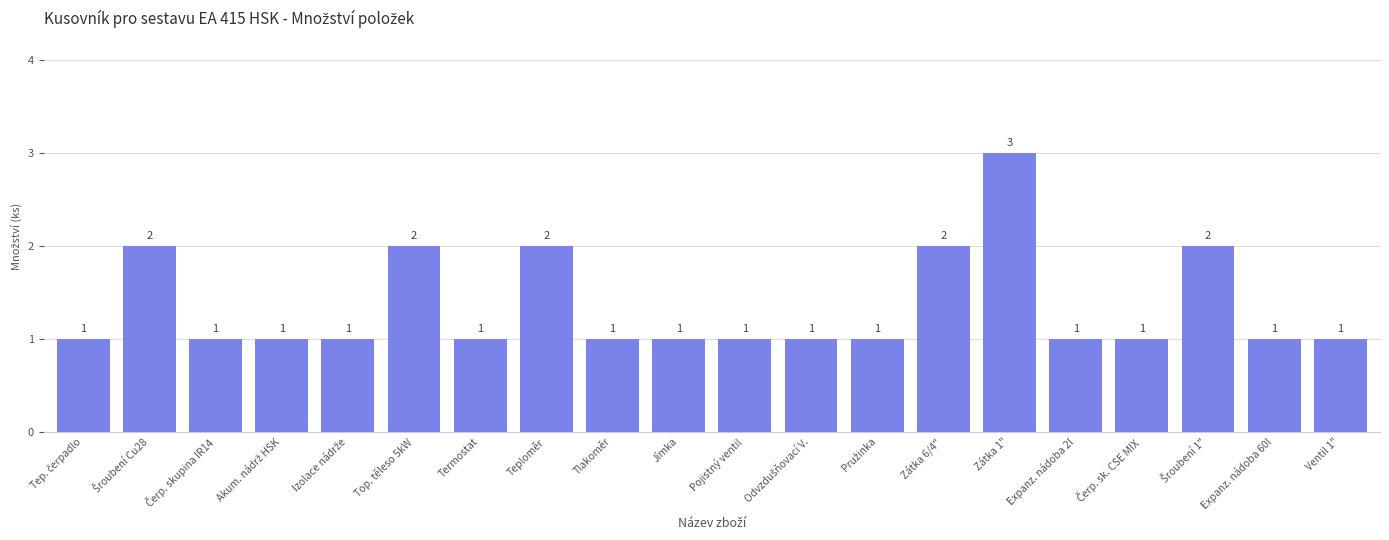

Count the values in the range 1 to 2.

19